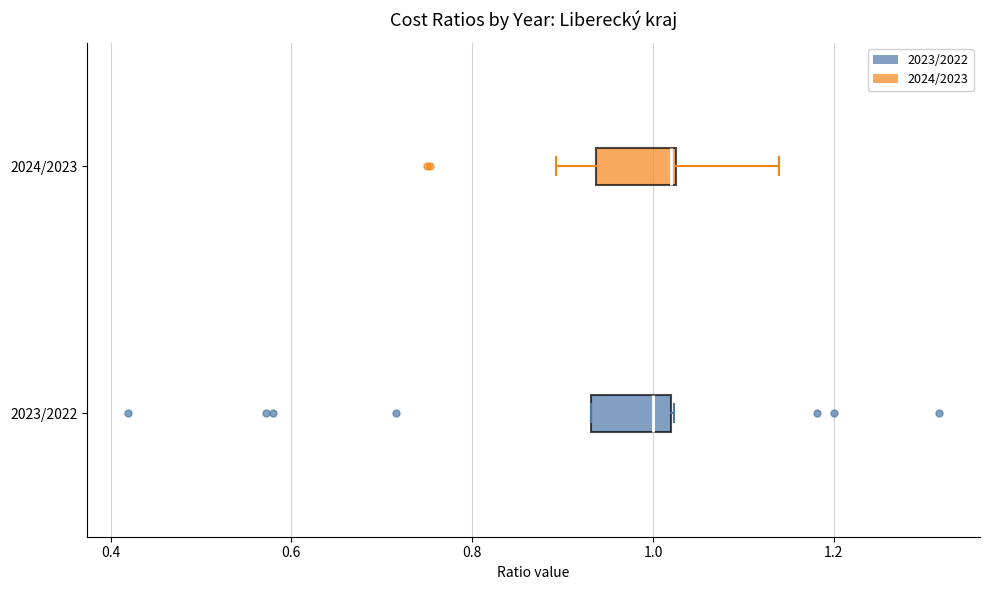

Reading bottom to top, read every box against the x-axis: the position of its median line, the range the box covers, and the ends of its whiskers. The values are not printed on the chart, so give them approximately, as read against the axis.

2023/2022: median 1.00, box 0.94 to 1.02, whiskers 0.94 to 1.02
2024/2023: median 1.02, box 0.94 to 1.02, whiskers 0.90 to 1.14